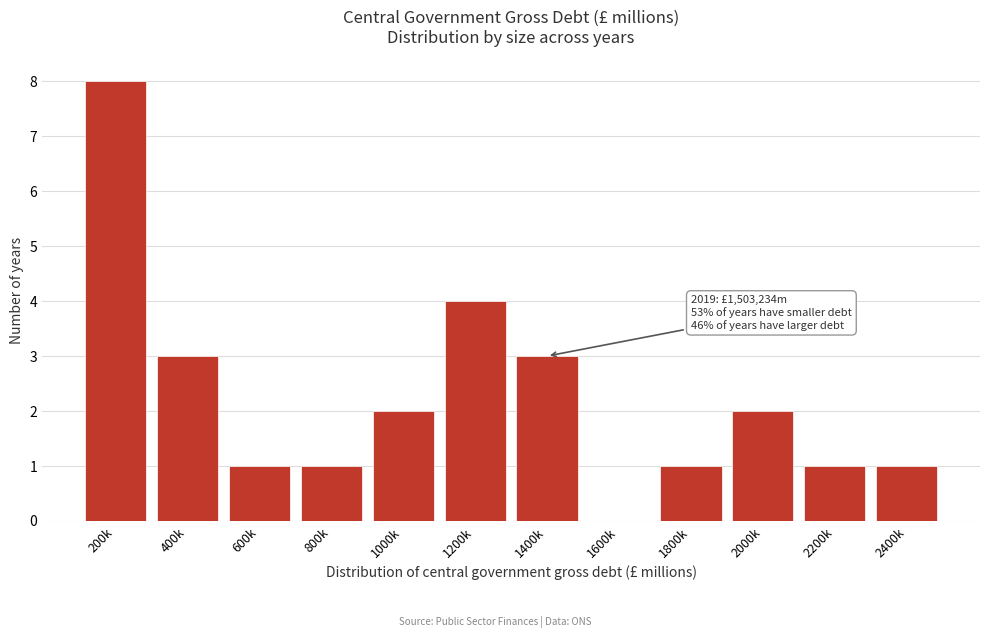

Reading left to right, list all the values displayed in this chart.

200k=8	400k=3	600k=1	800k=1	1000k=2	1200k=4	1400k=3	1600k=0	1800k=1	2000k=2	2200k=1	2400k=1